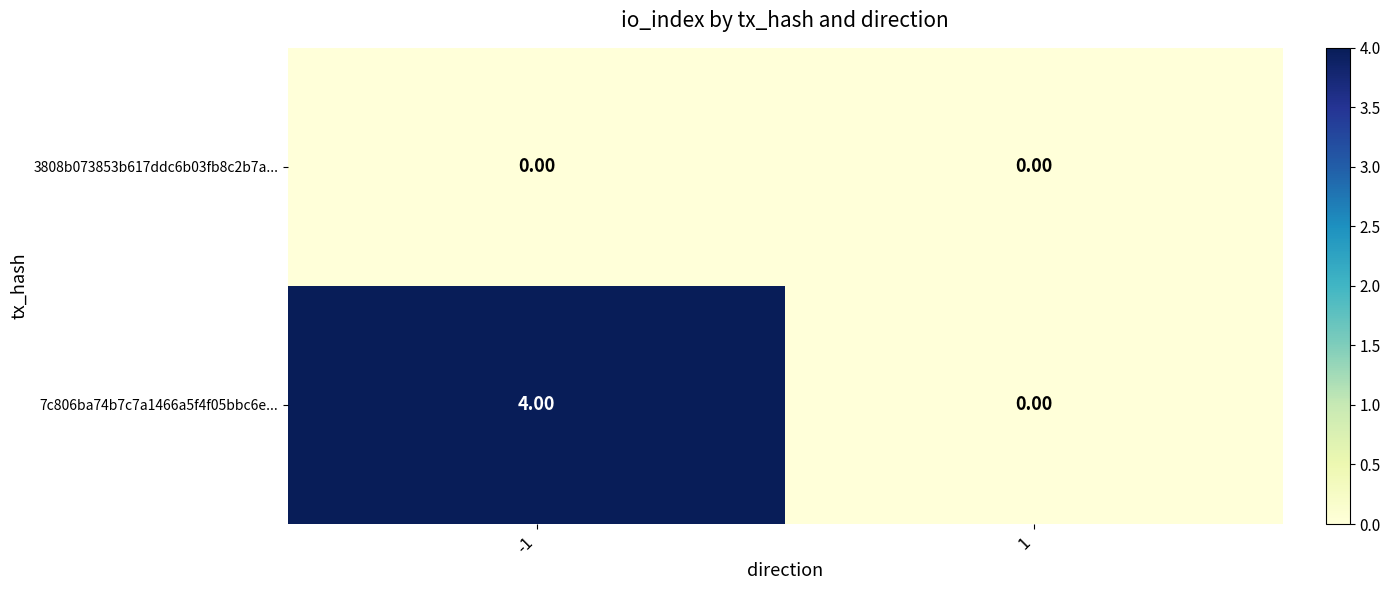

Which series has the largest total across all categories?

7c806ba74b7c7a1466a5f4f05bbc6e...